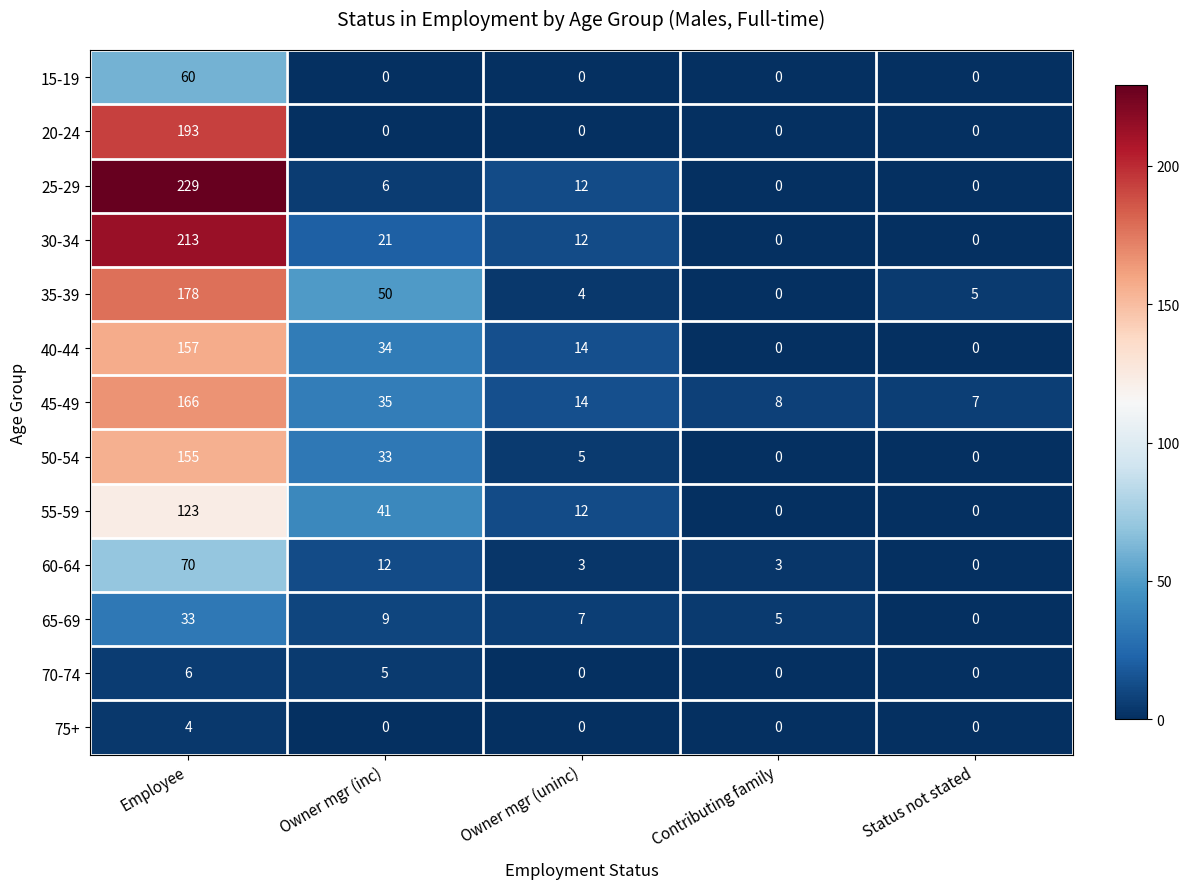

Read the 30-34 value at Employee, to the nearest 50.

200